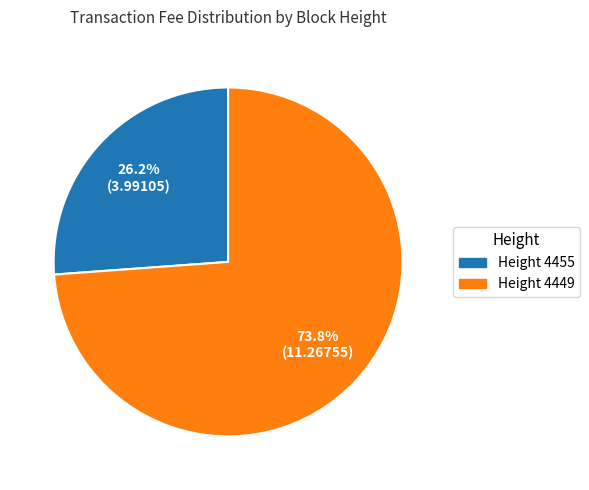

What is the ratio of the value at Height 4449 to the value at Height 4455?

2.8